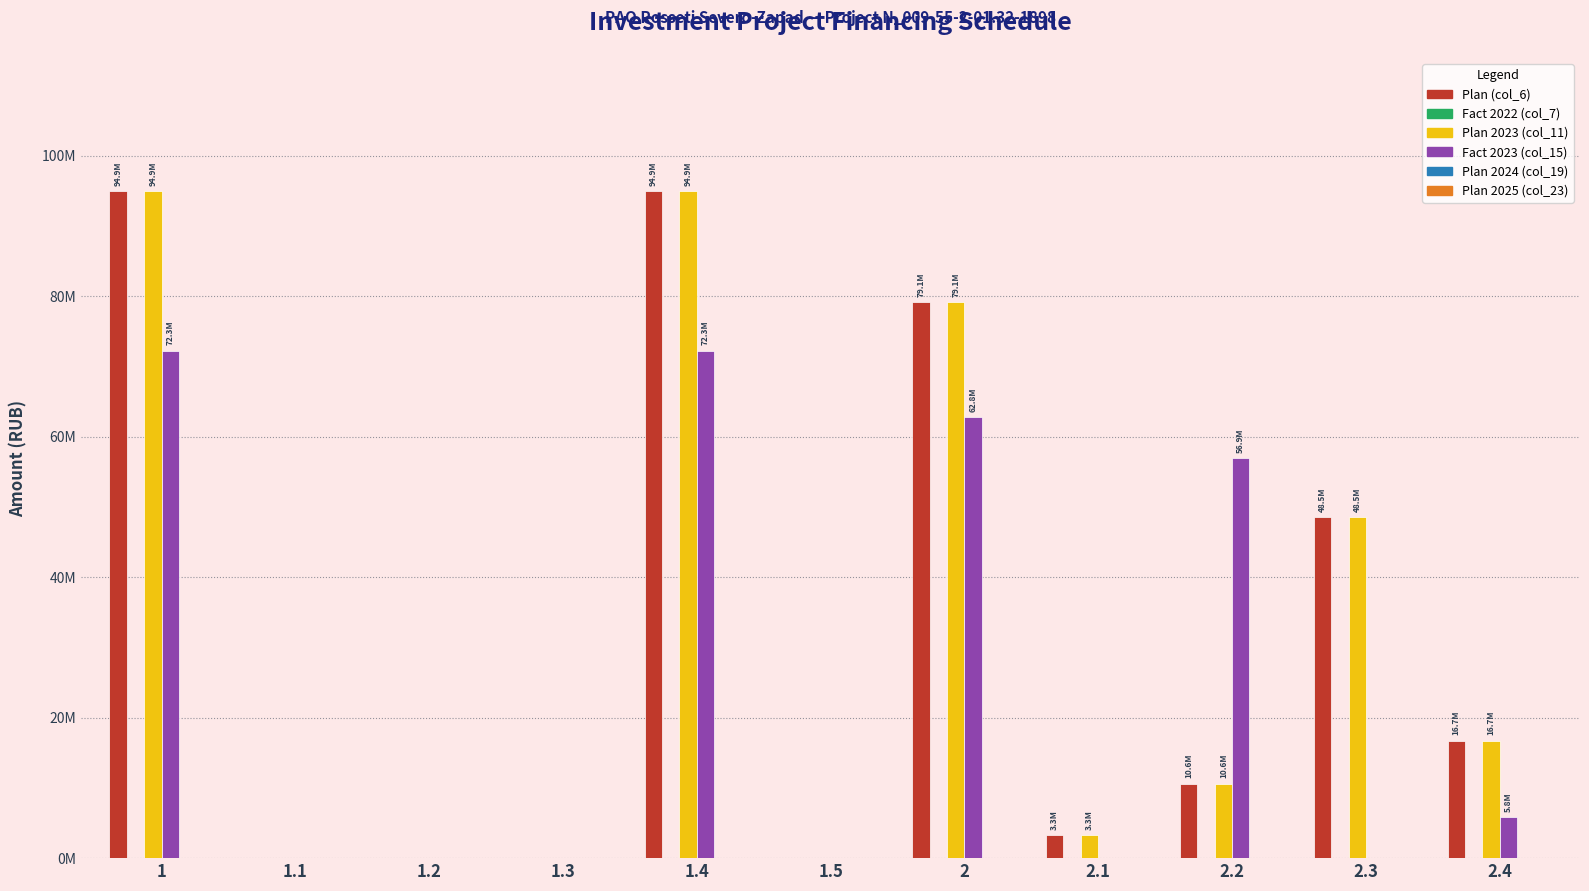

Is the value of Fact 2023 (col_15) at 1.2 greater than the value of Plan (col_6) at 1?

No